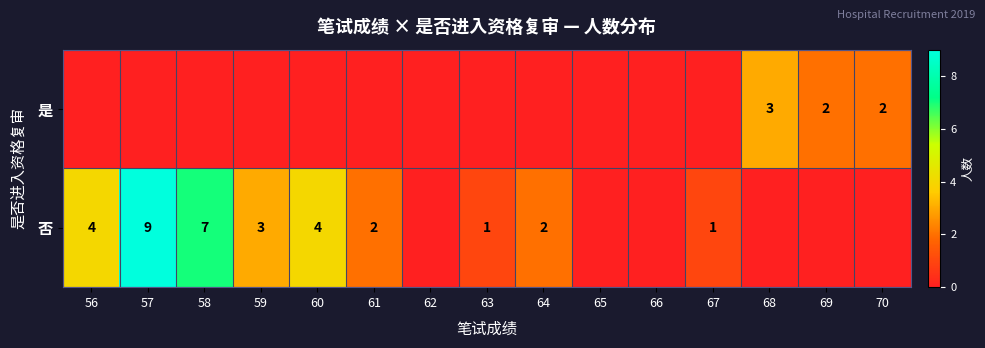

The 否 series shows 4 at 58. True or false?

False